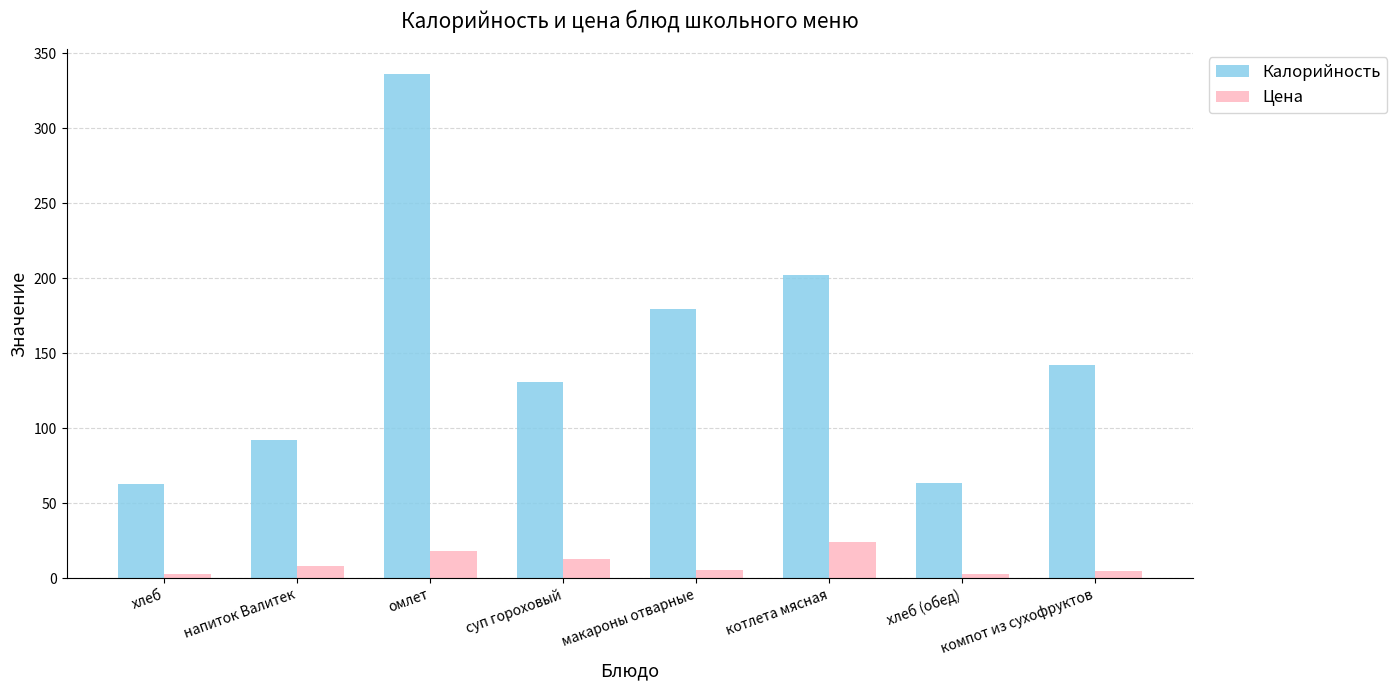

At which category is the sum across all series the highest?

омлет